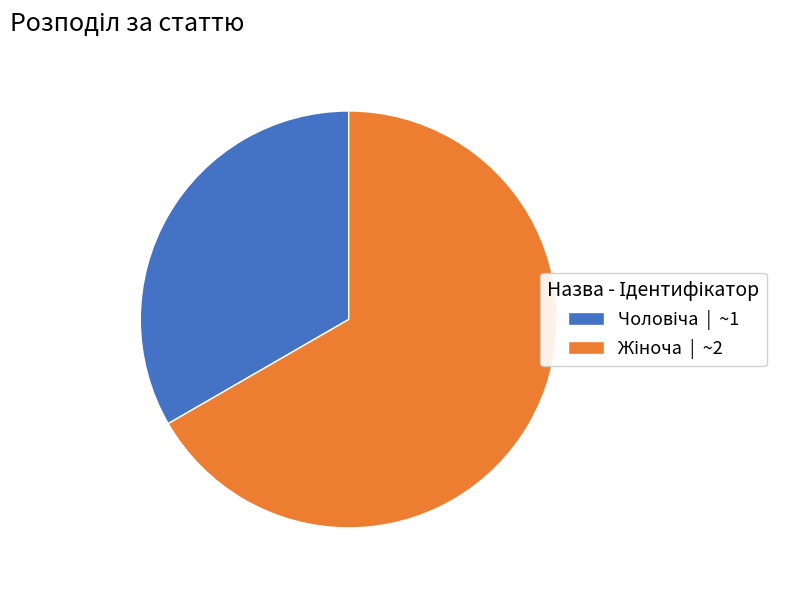

How many slices are in this pie chart?

2